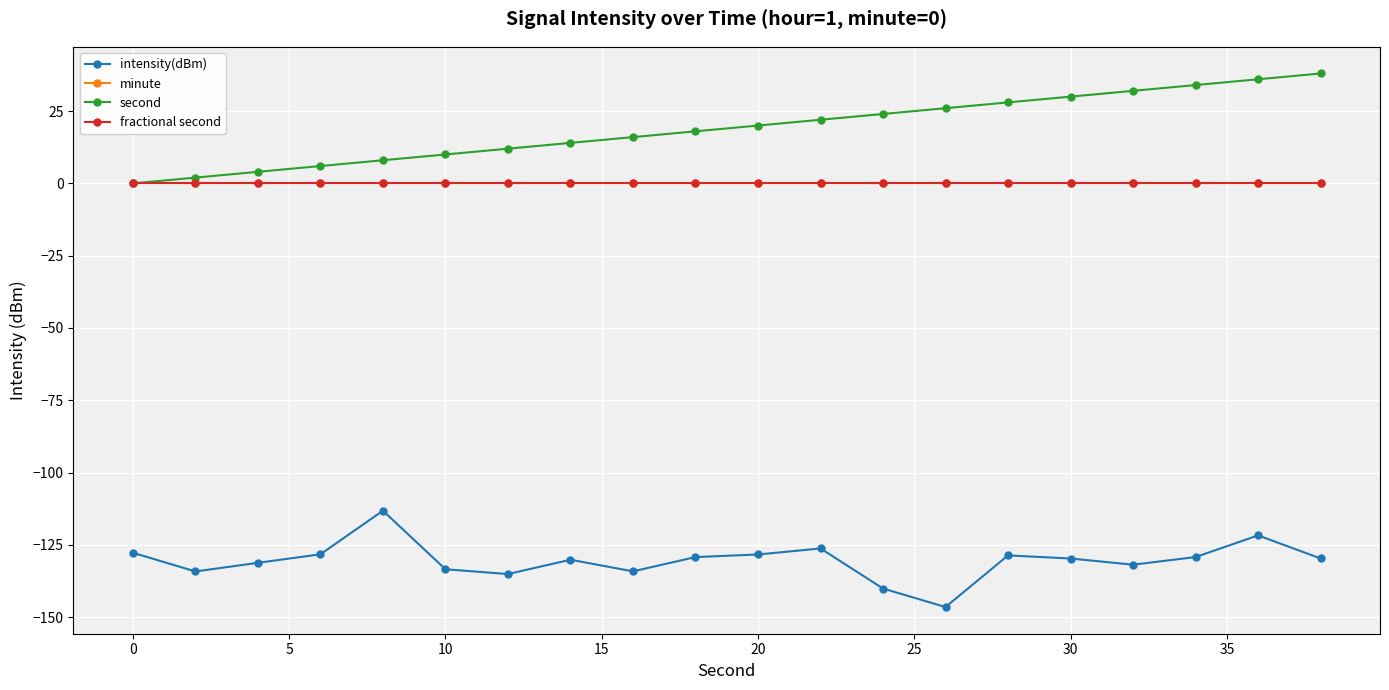

What is the maximum value for second?

38.0